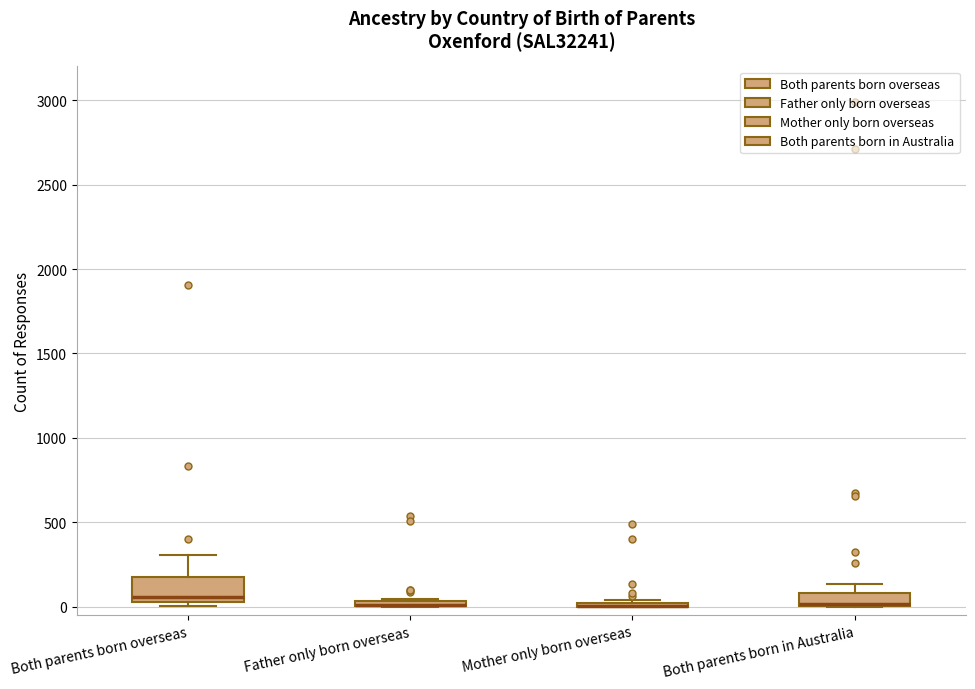

Comparing the boxes themselves (not the whiskers), which one is the tallest?

Both parents born overseas